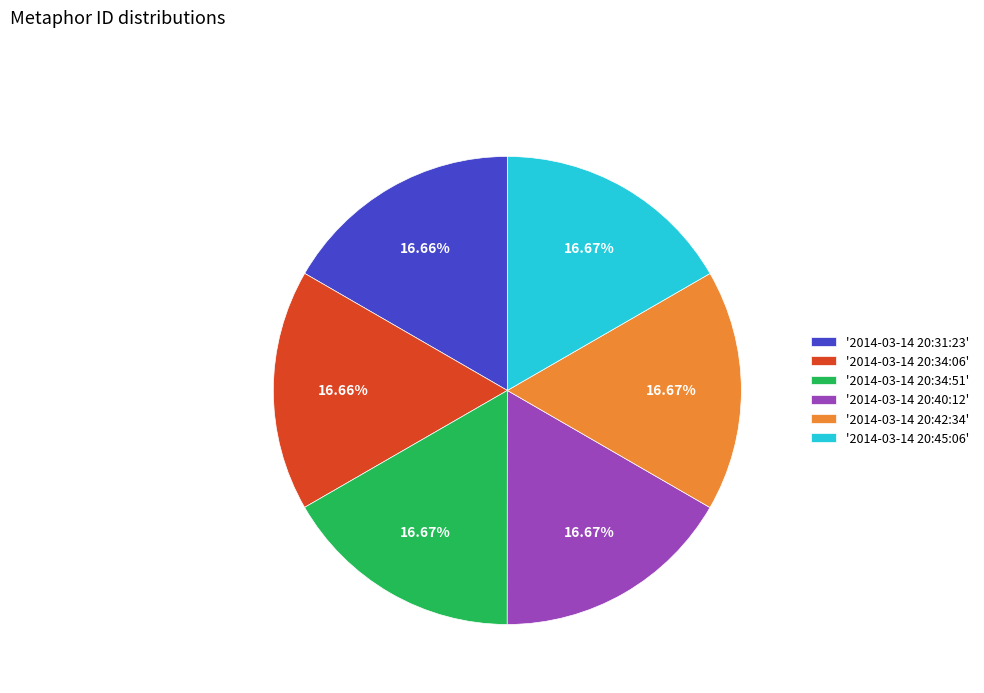

Approximately how many times larger is the value at '2014-03-14 20:31:23' compared to '2014-03-14 20:45:06'?

1.0